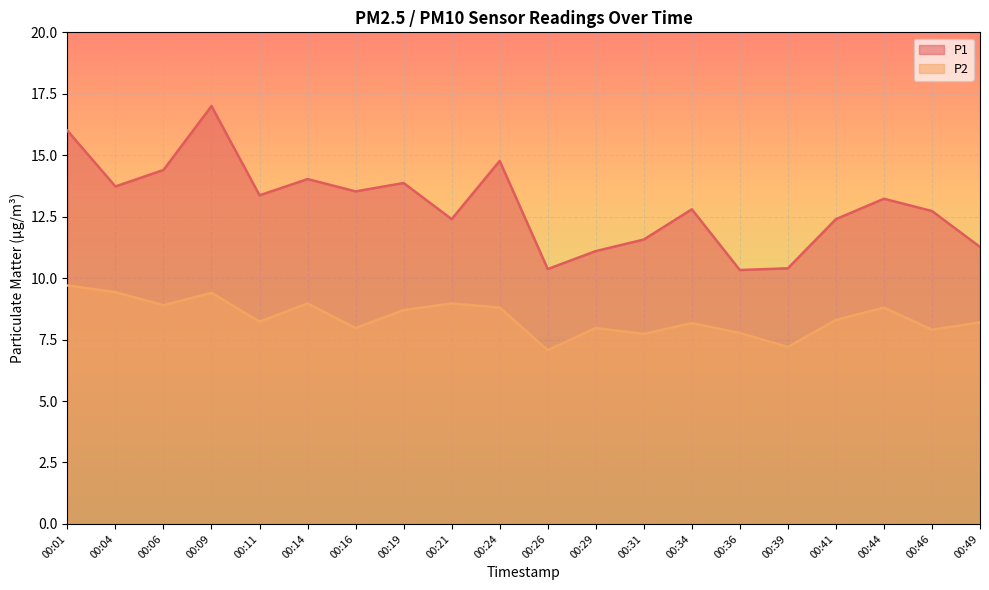

True or false: P1 and P2 intersect in this chart.

False